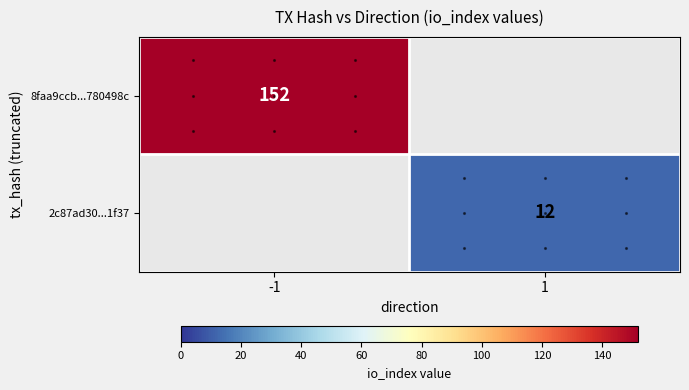

Is it true that 8faa9ccb...780498c equals 152 at -1?

True